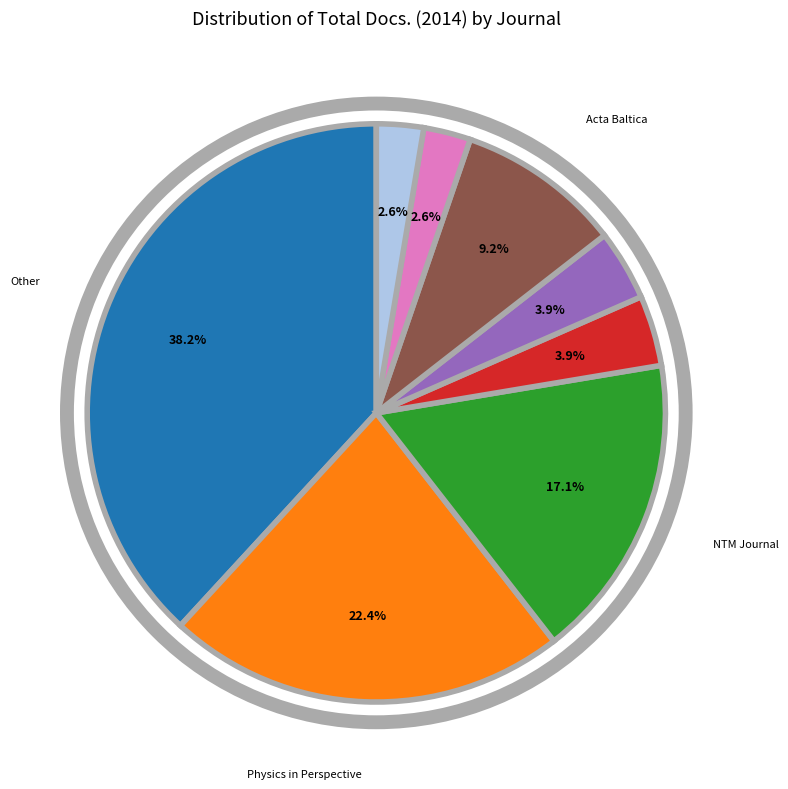

Is there any slice that represents more than half of the pie?

No